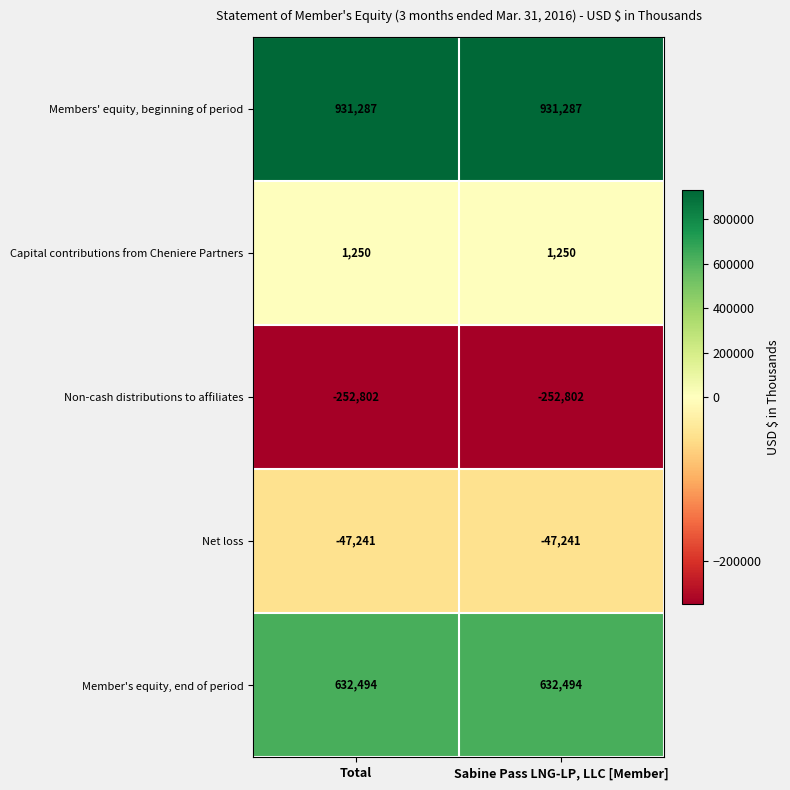

What is the spread (max minus min) of values at Total?

1184089